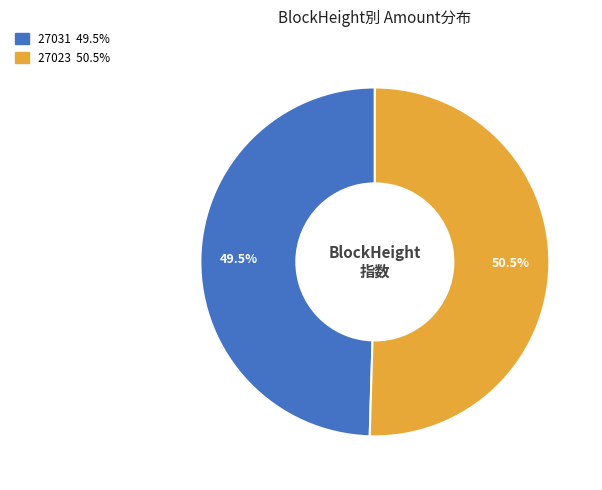

Is there a majority slice in this chart?

Yes